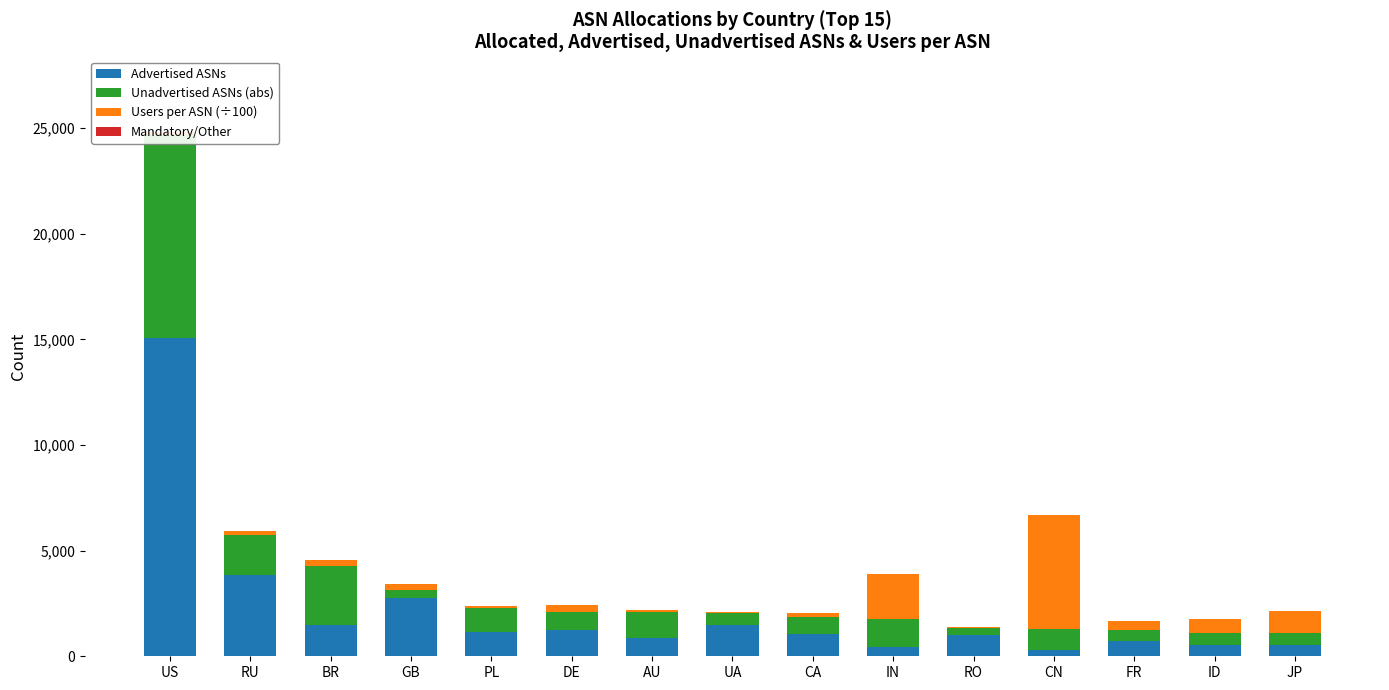

What is the difference between the Users per ASN (÷100) values at RO and AU?

28.4